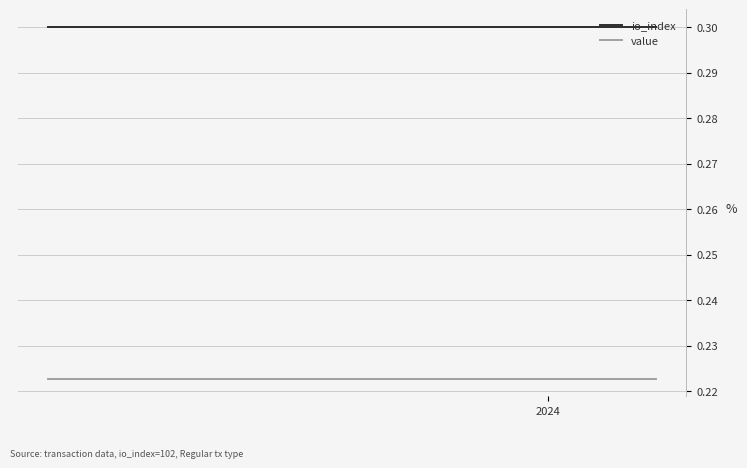

True or false: io_index and value cross at least once.

False